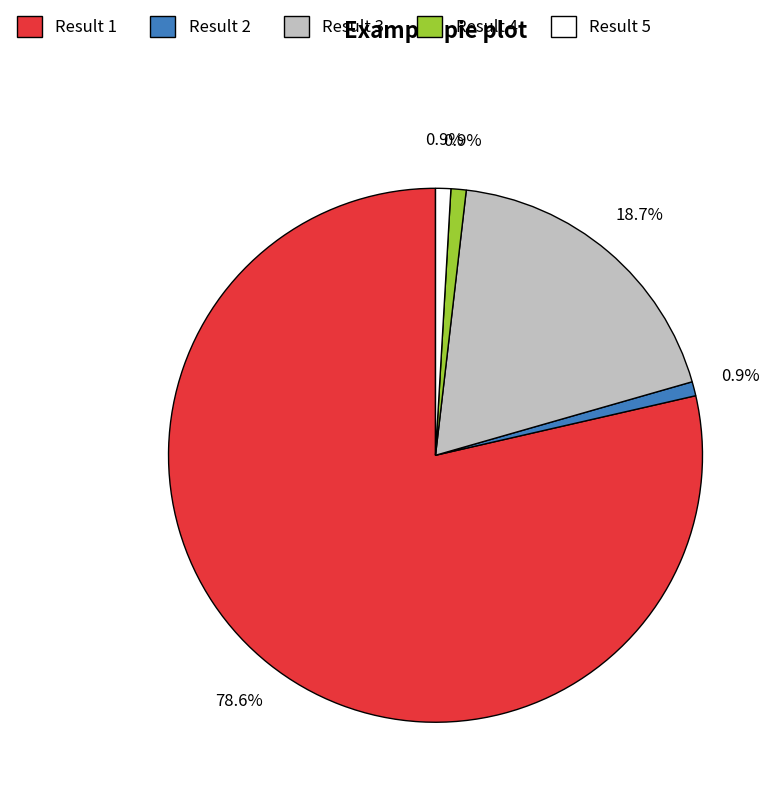

What percentage is NOT represented by Result 3?

81.3%